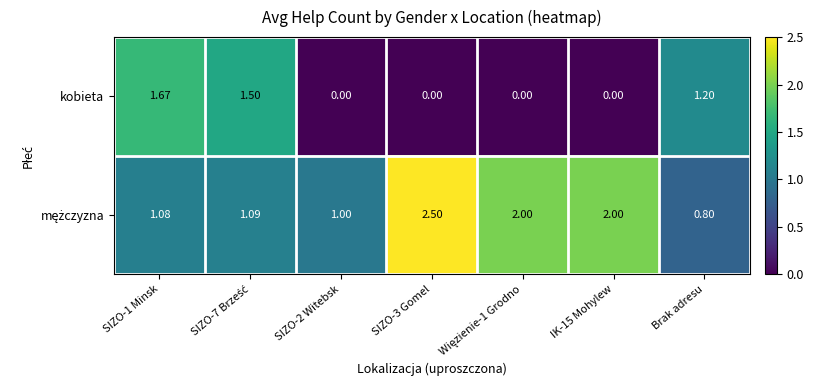

Count the number of categories in the chart.

7